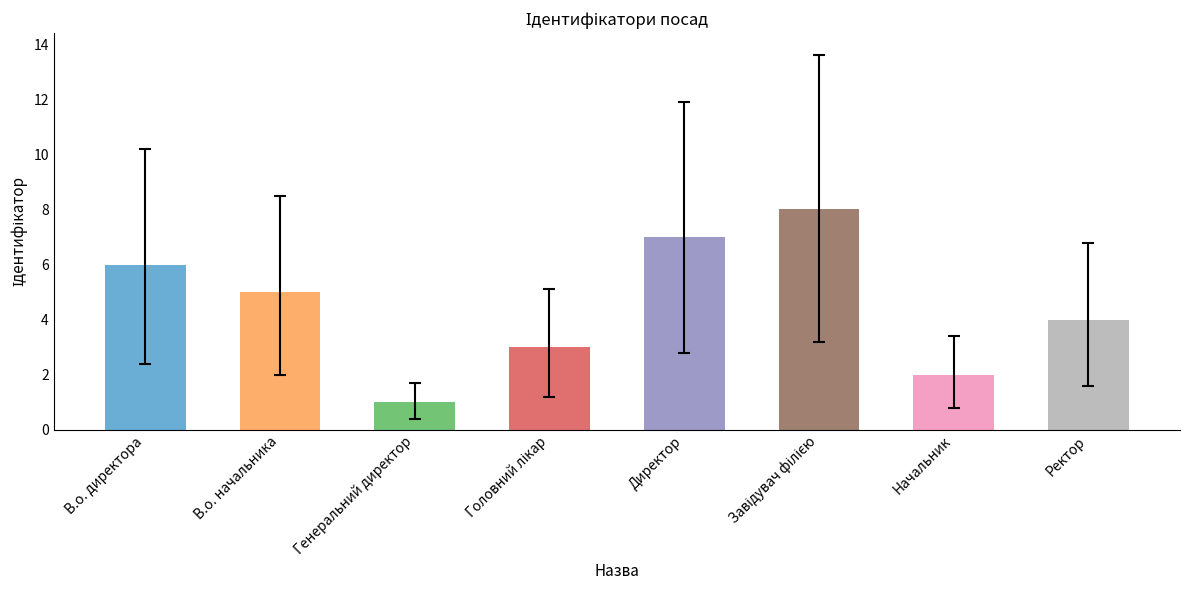

Are the bars horizontal?

No